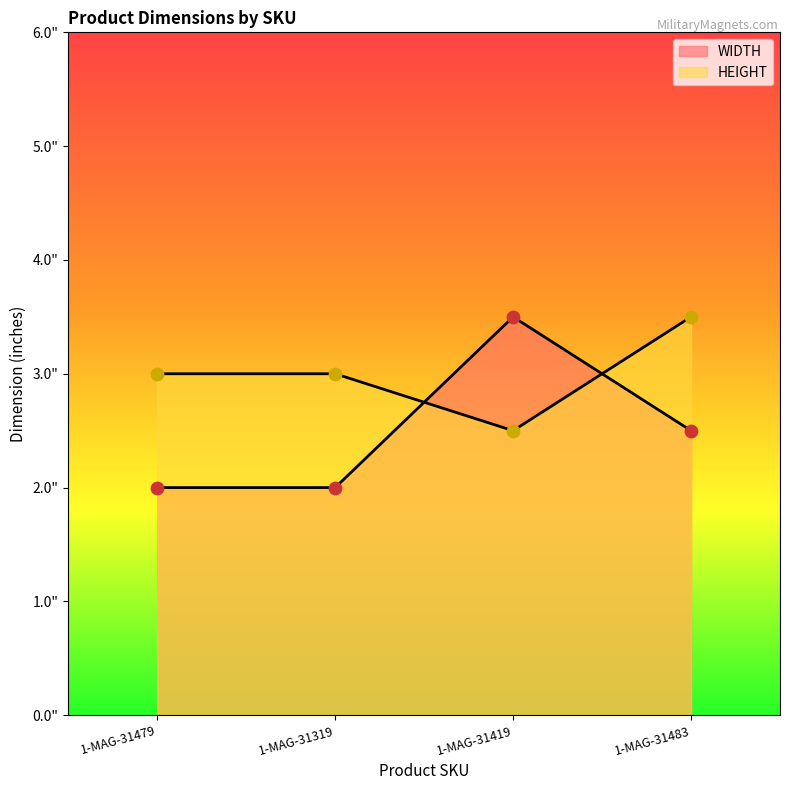

Which series reaches the maximum Y coordinate?

WIDTH